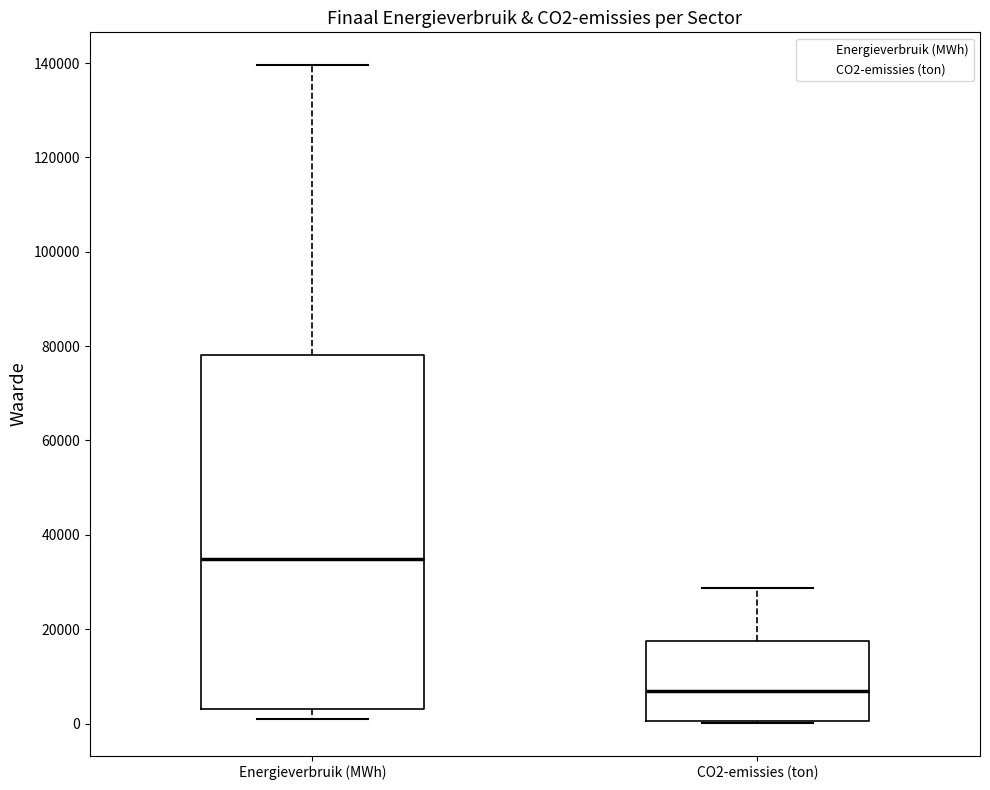

Reading left to right, transcribe this box plot: for each box, give where its median line is, the range the box spans, and where its two whiskers end, as read against the y-axis. The values are not printed on the chart, so give them approximately, as read against the axis.

Energieverbruik (MWh): median 34000, box 4000 to 78000, whiskers 0 to 140000
CO2-emissies (ton): median 6000, box 0 to 18000, whiskers 0 to 28000